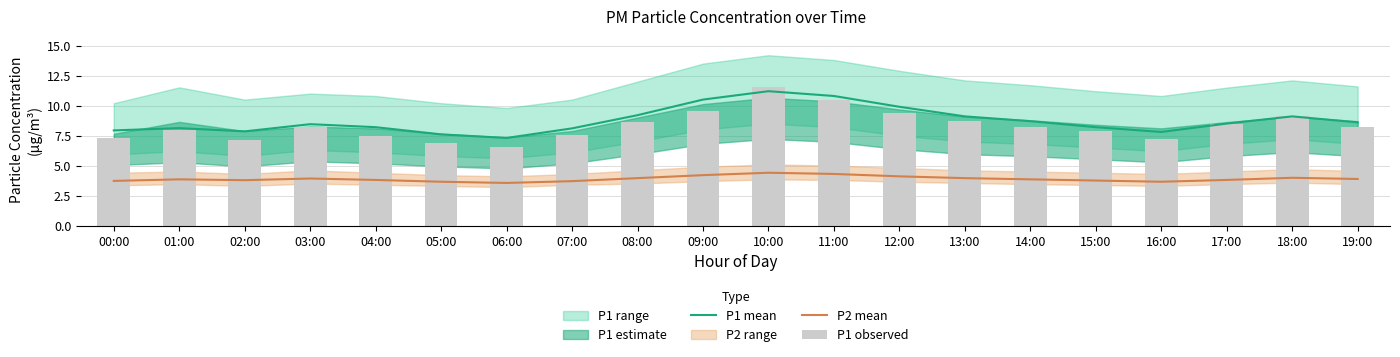

What is the total value across all series at 15:00?

19.9